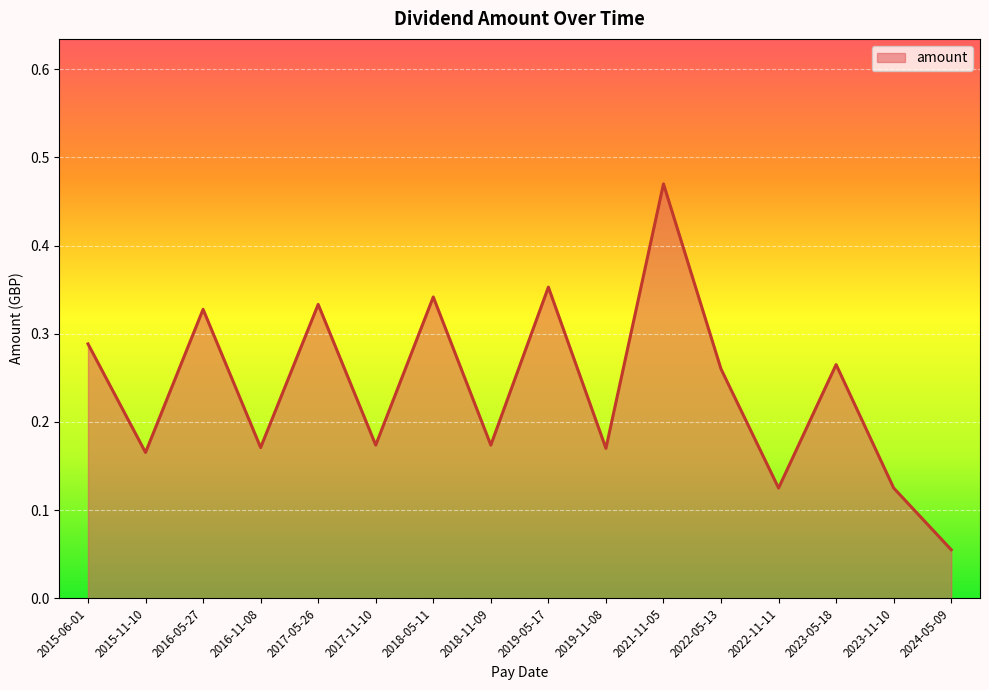

Which label corresponds to the largest value in the chart?

2021-11-05